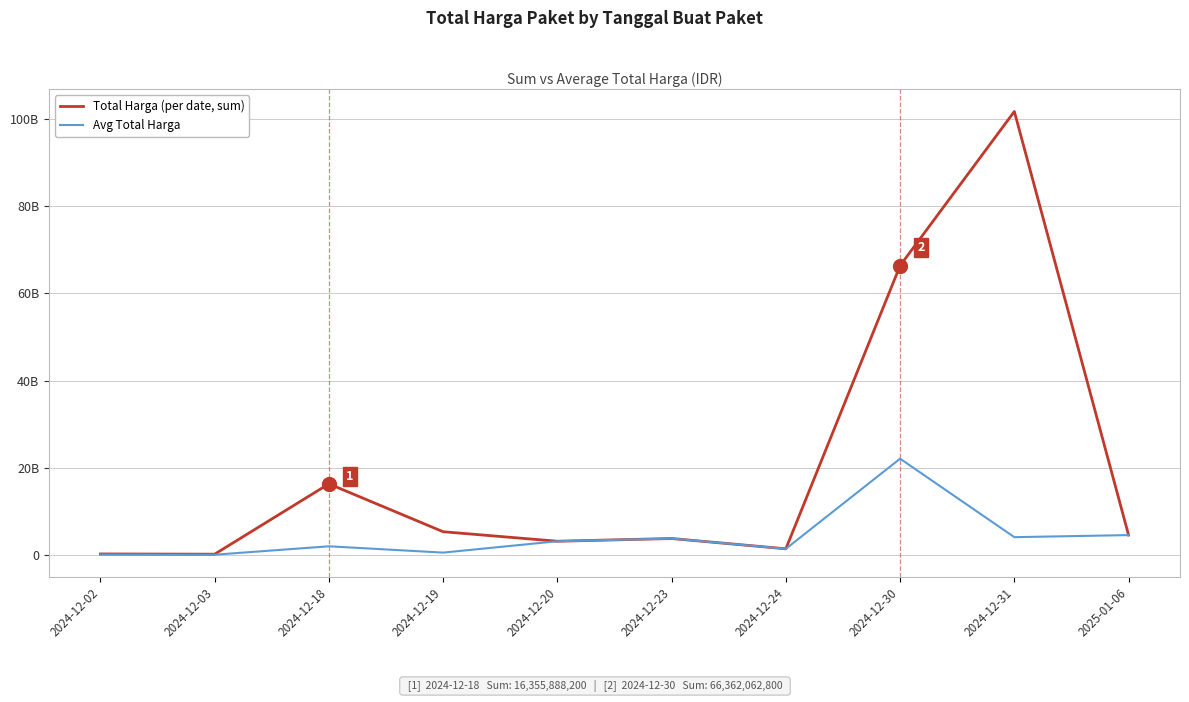

Between 2024-12-02 and 2024-12-31, which series saw the biggest shift?

Total Harga (per date, sum)